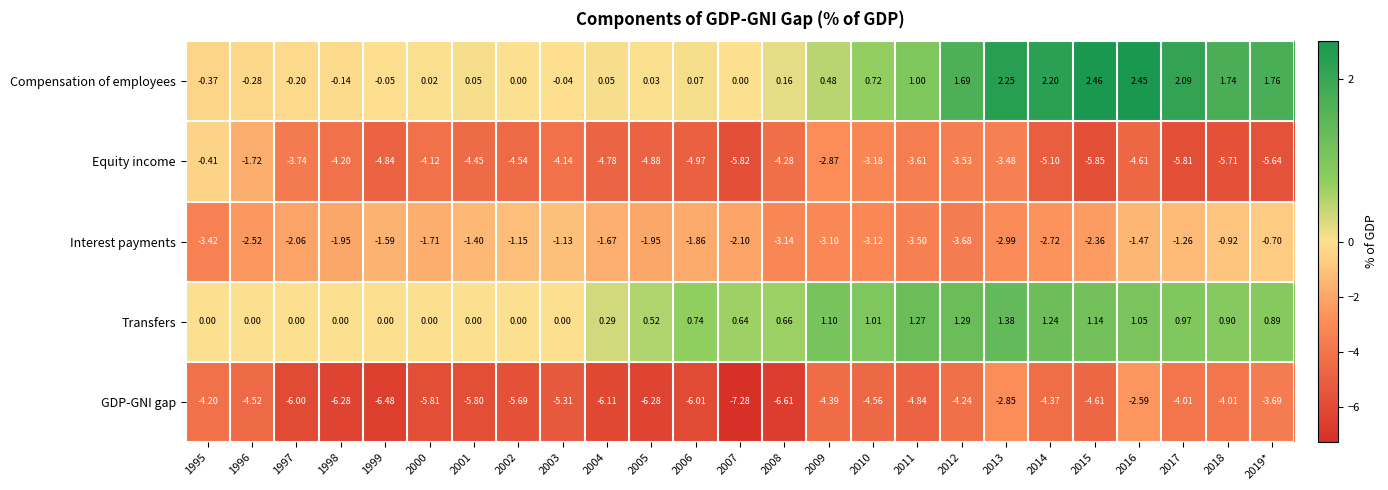

Is the value of Transfers at 2008 greater than the value of Interest payments at 2010?

Yes